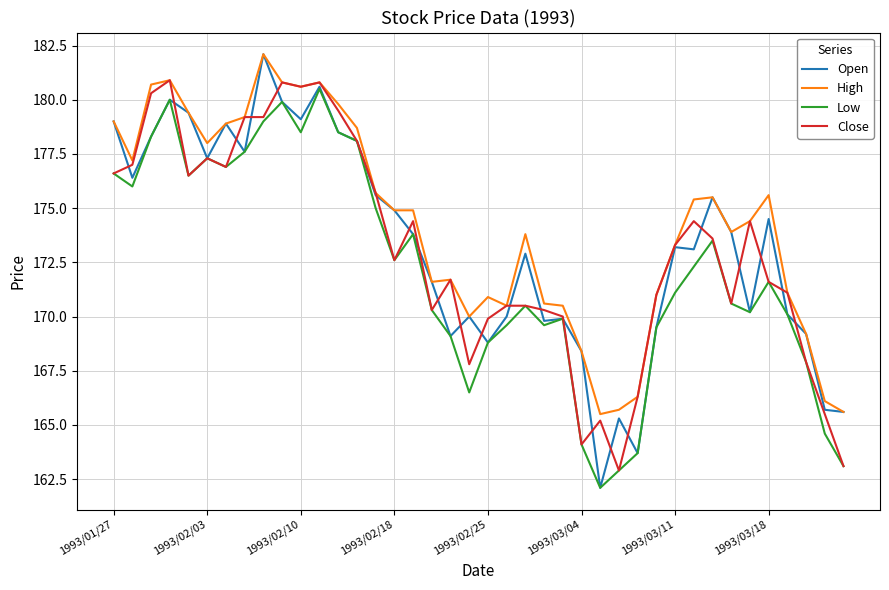

Which series has the largest total across all categories?

High